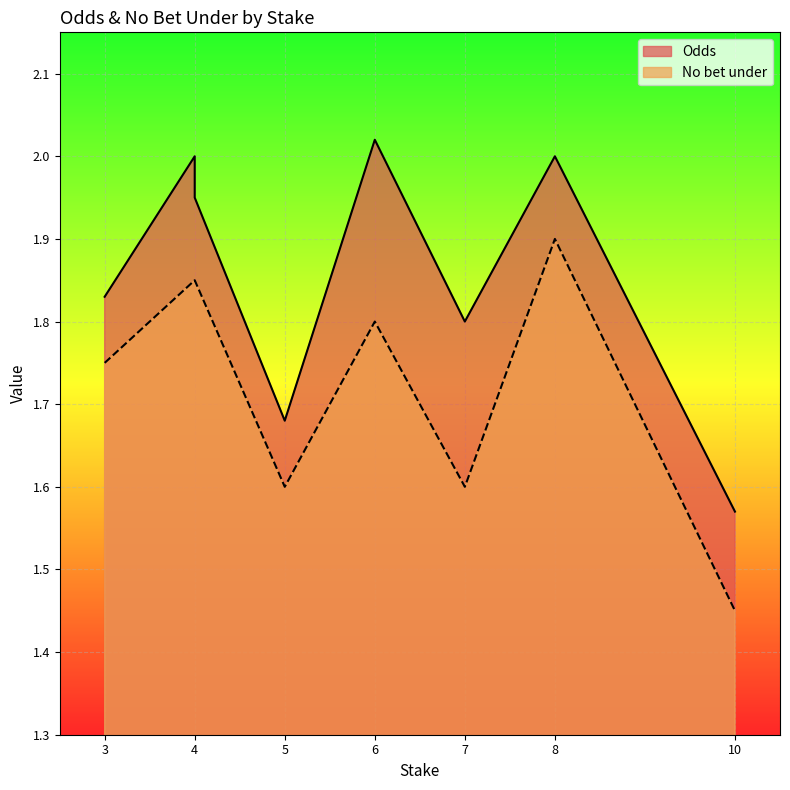

List the series in order of their overall mean, highest first.

Odds, No bet under